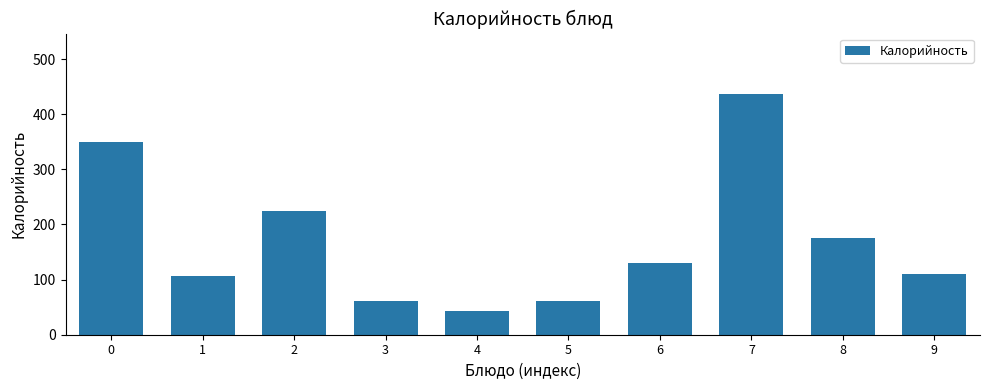

What is the change in value from 6 to 7?

+307